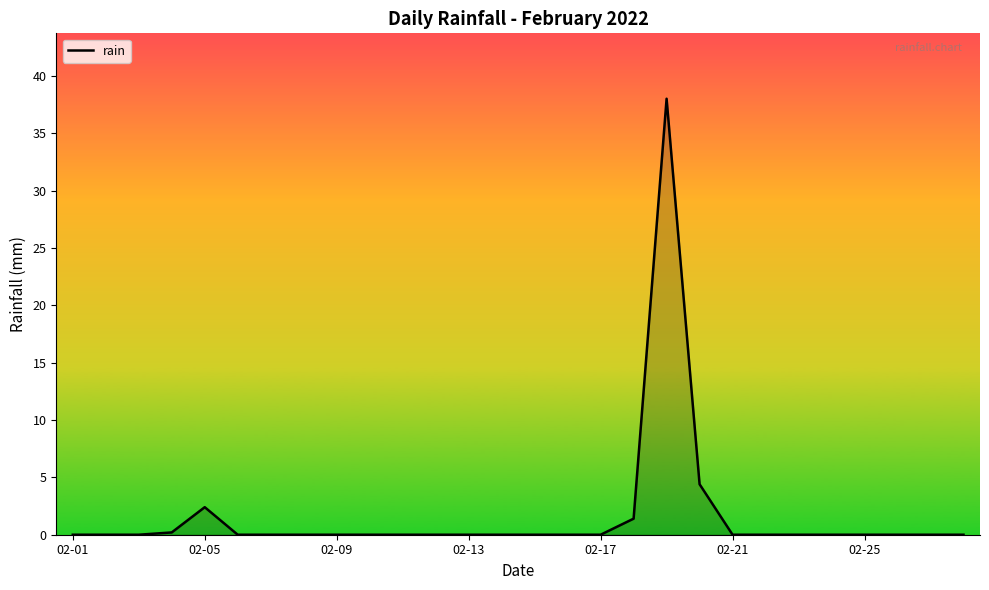

What is the maximum value shown in the chart?

38.0